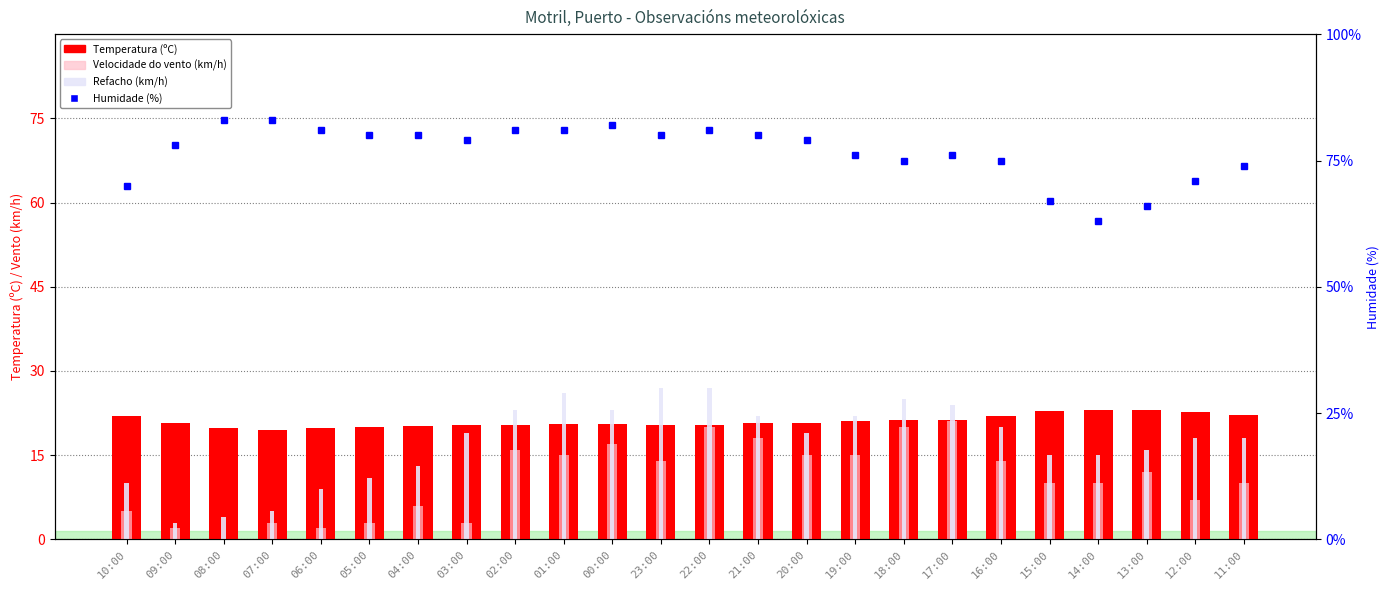

What is the maximum value for Velocidade do vento (km/h)?

21.0